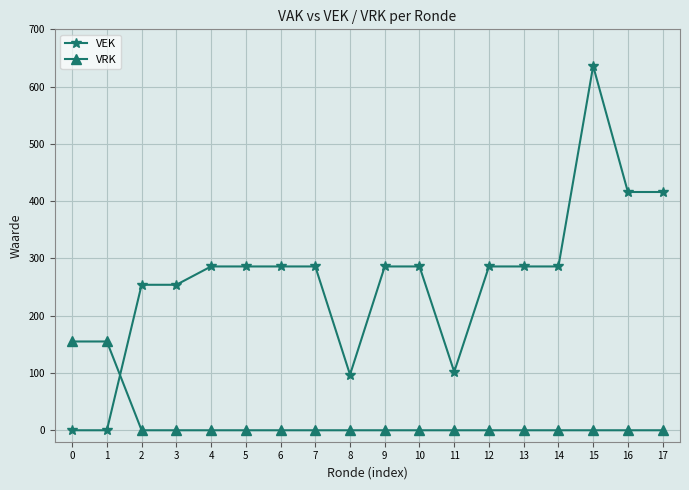

How many times do VEK and VRK cross each other?

1